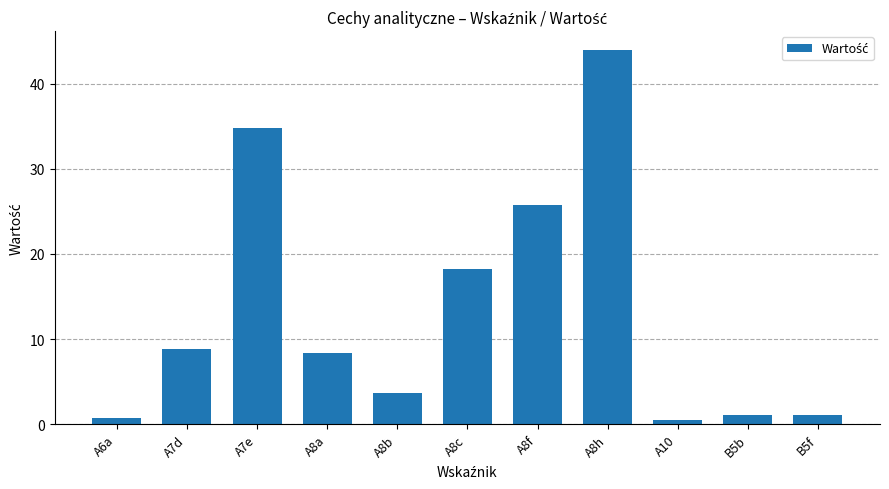

Count the number of values greater than 8.

6